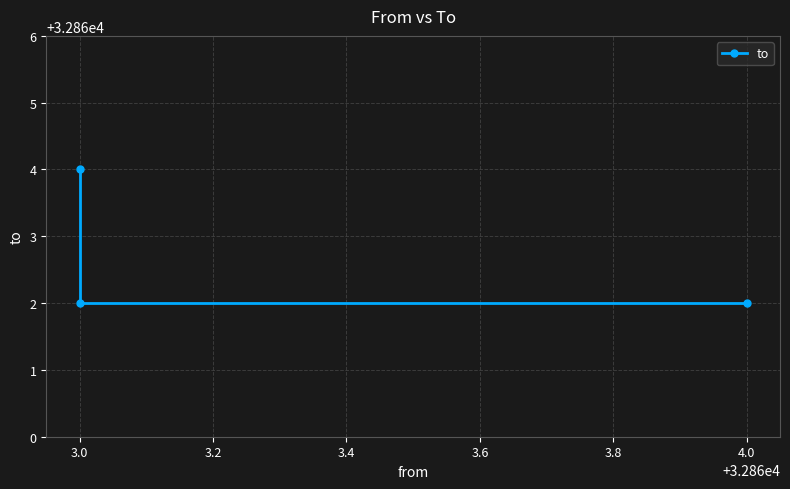

What is the average value?

32863